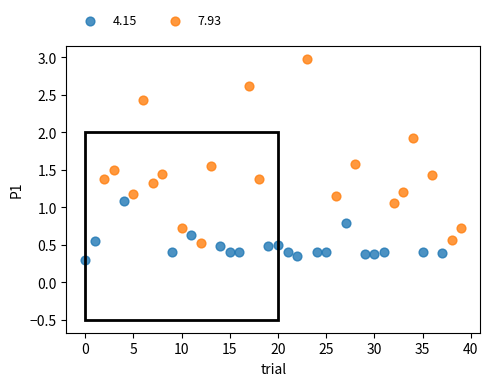

Which series contains the highest Y value?

7.93